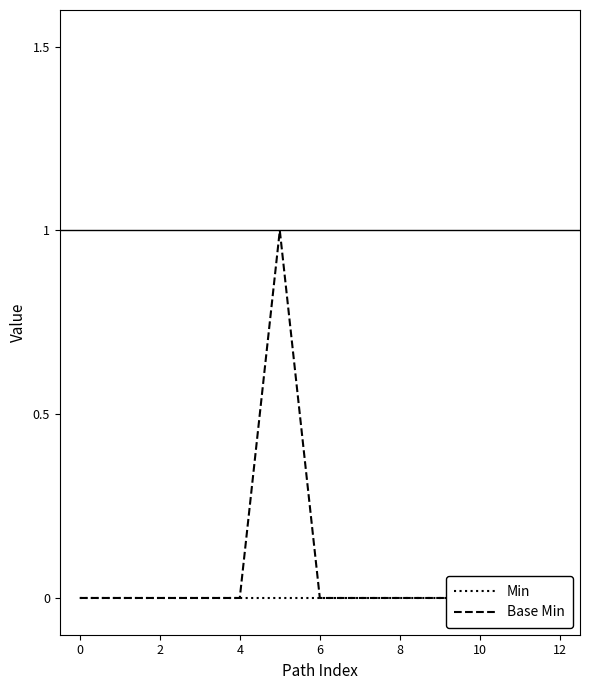

Reading left to right, transcribe all the data shown in this chart.

Min: 0	0	0	0	0	0	0	0	0	0	0	0	0
Base Min: 0	0	0	0	0	1	0	0	0	0	0	0	0